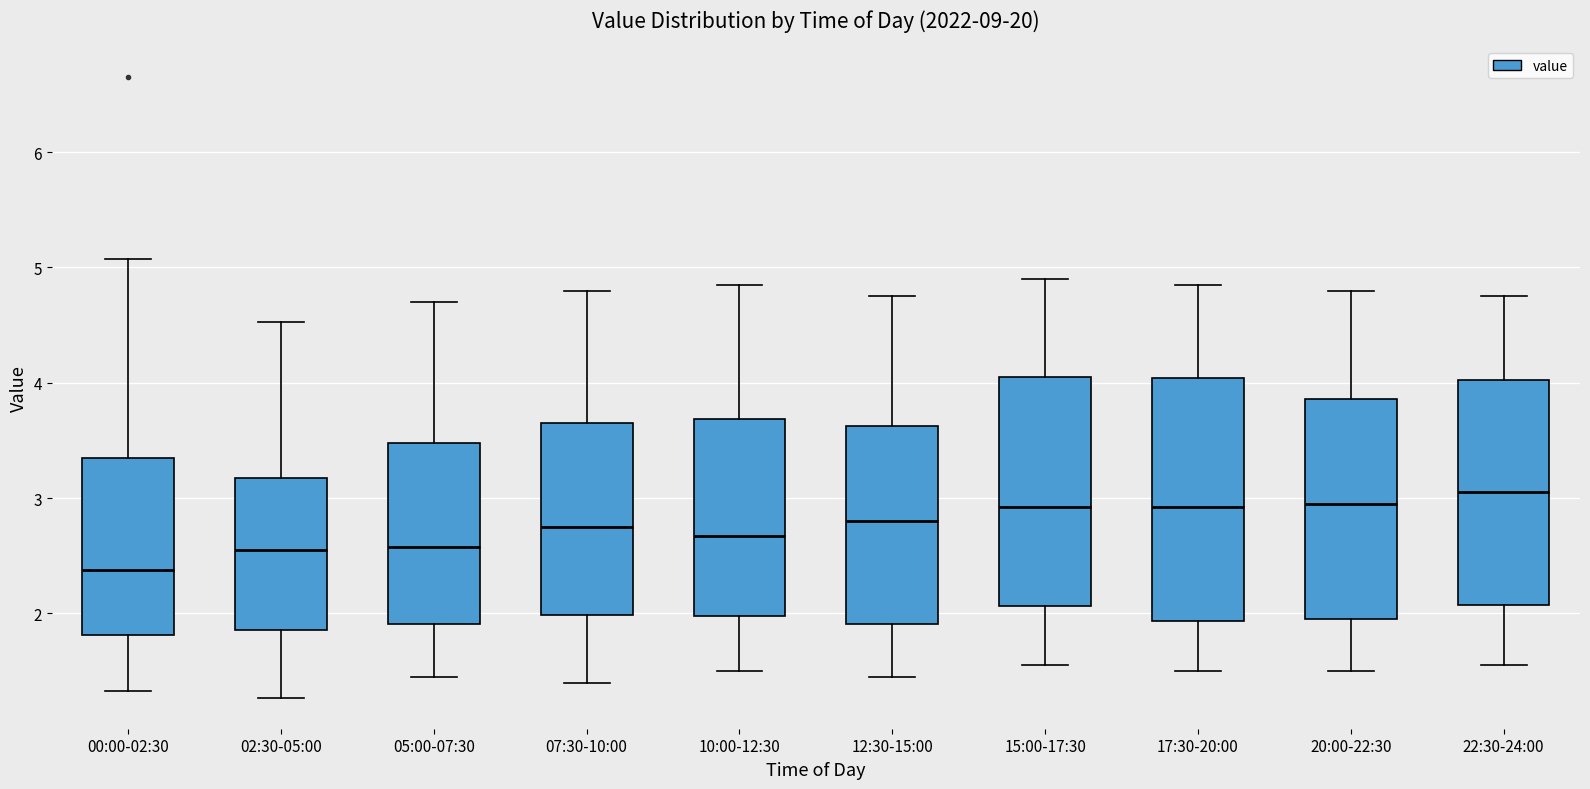

Comparing the boxes themselves (not the whiskers), which one is the tallest?

17:30-20:00